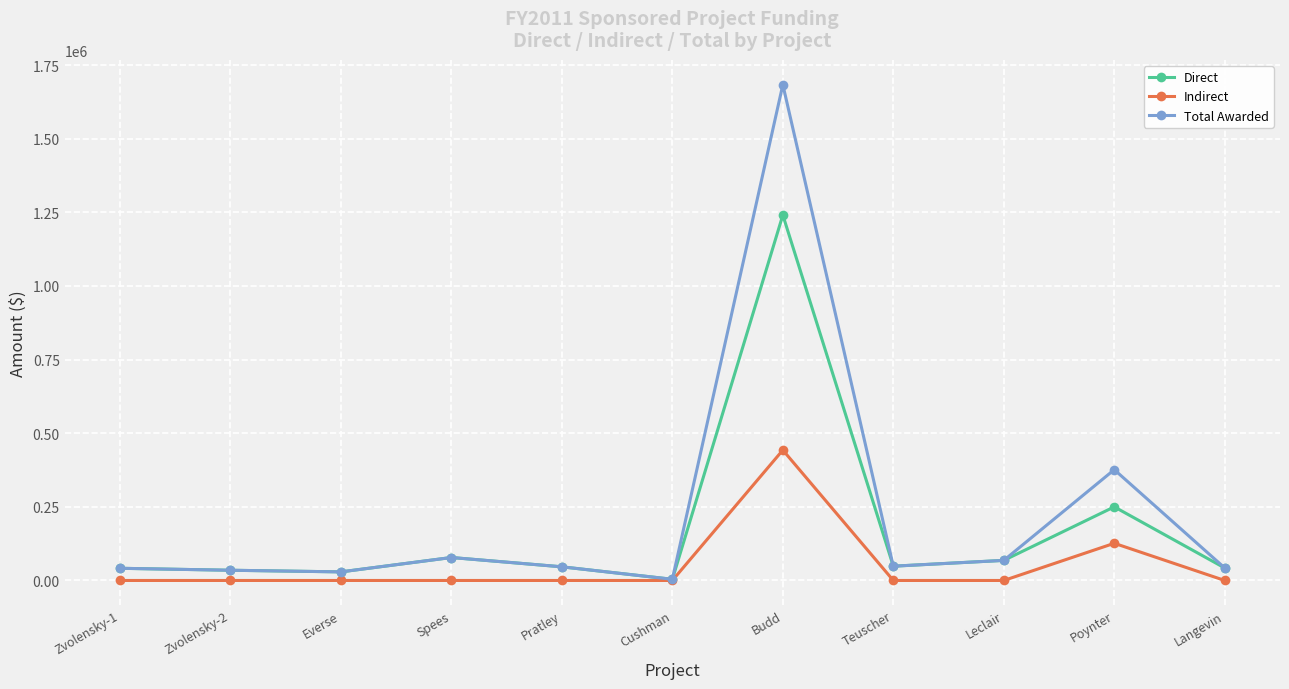

What is the spread (max minus min) of values at Leclair?

68250